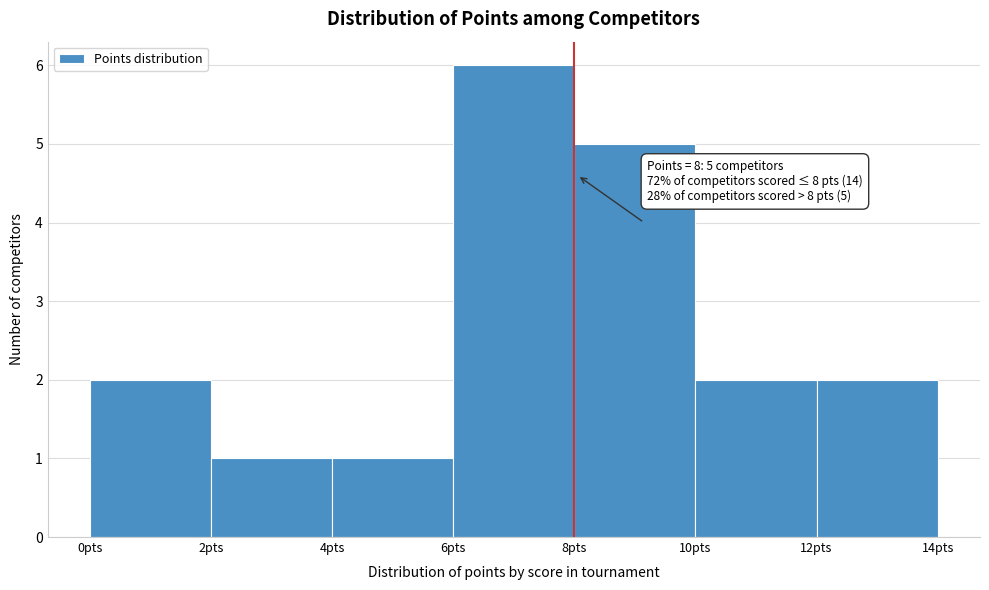

Over which range of the x-axis is the bar tallest?

6 to 8